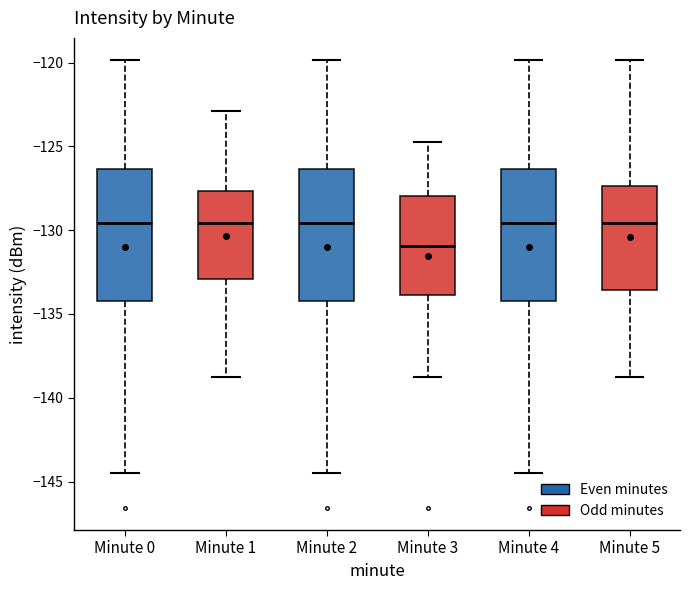

Where does the upper whisker of the box for Minute 5 end on the y-axis? The values are not printed on the chart, so give them approximately, as read against the axis.

-120.0